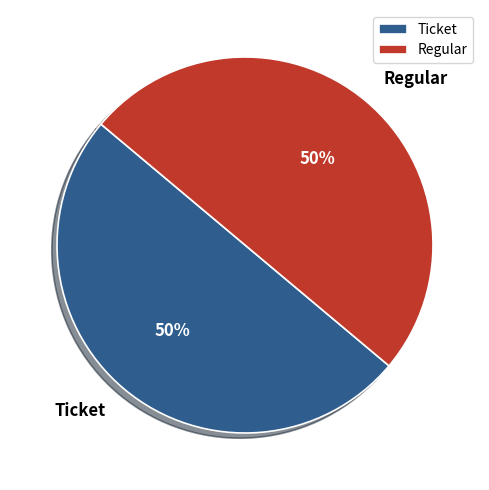

True or false: Regular accounts for 91% of the total.

False